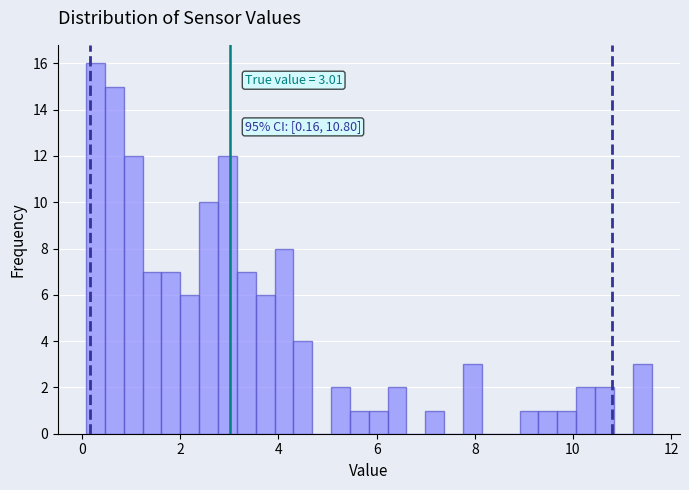

Read against the x-axis, roughly where is the centre of the tallest bar?

0.2